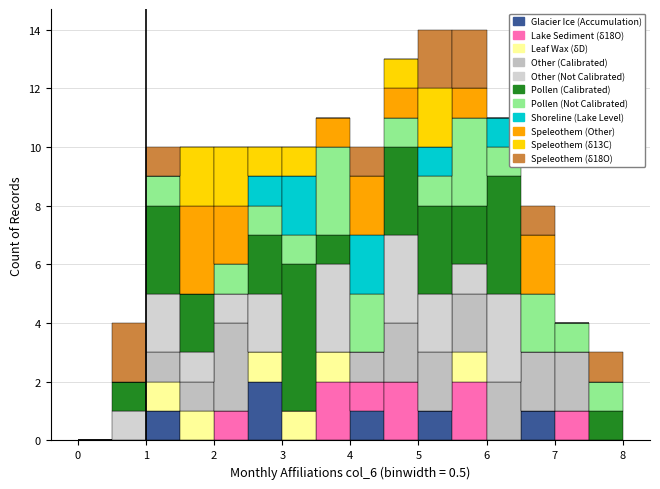

What is the total height of the stacked bar covering 4.0 to 4.5 on the x-axis? The values are not printed on the chart, so give them approximately, as read against the axis.

10